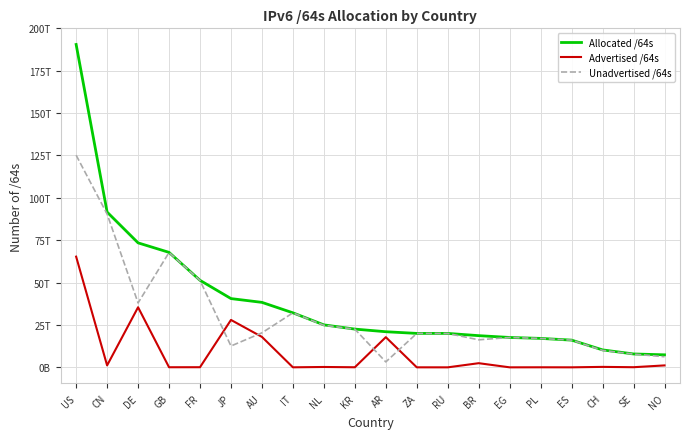

Where do Advertised /64s and Unadvertised /64s first cross each other?

FR and JP